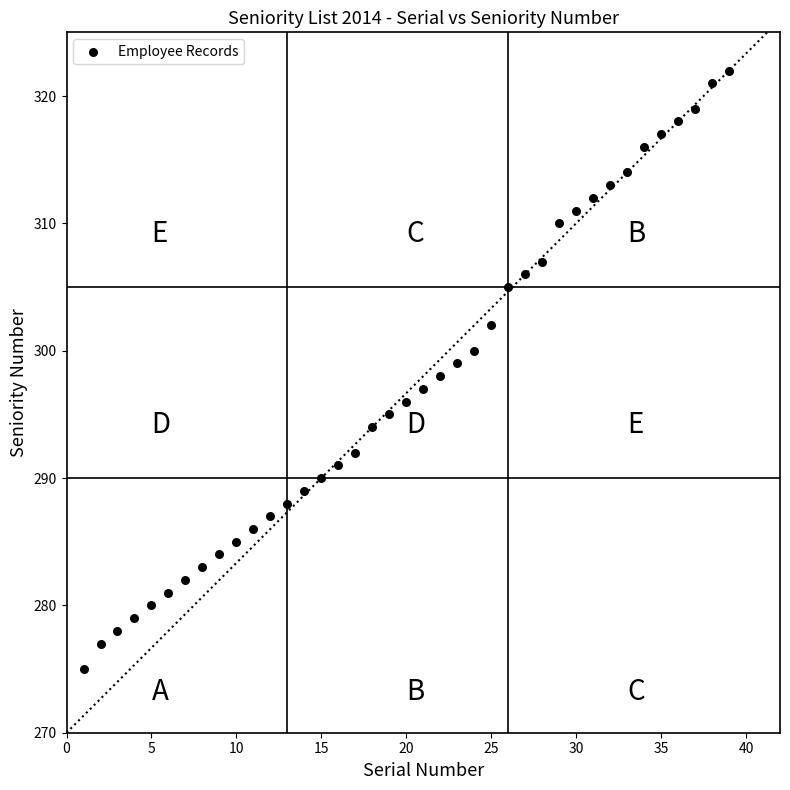

What is the range of X values (max minus min)?

38